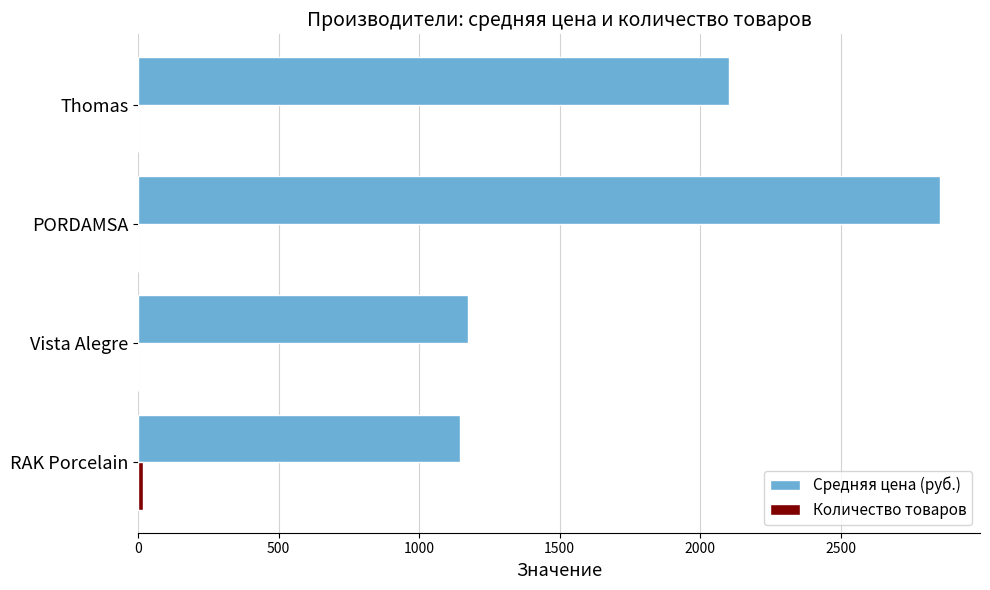

How many categories are shown in the chart?

4